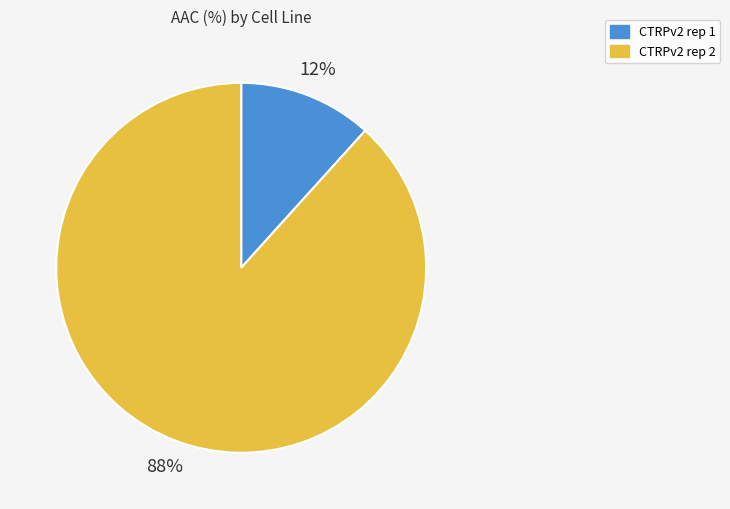

What is the majority slice?

CTRPv2 rep 2